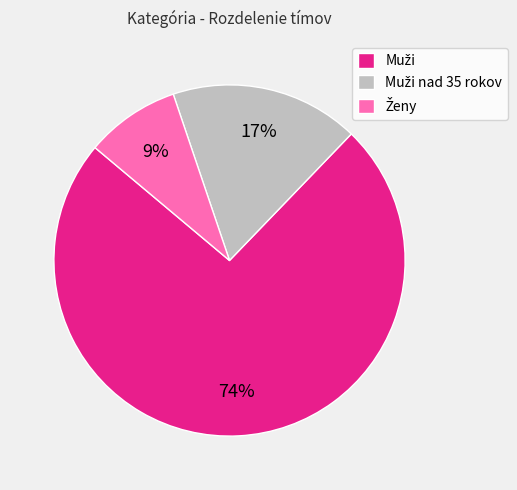

How many segments does this pie chart have?

3